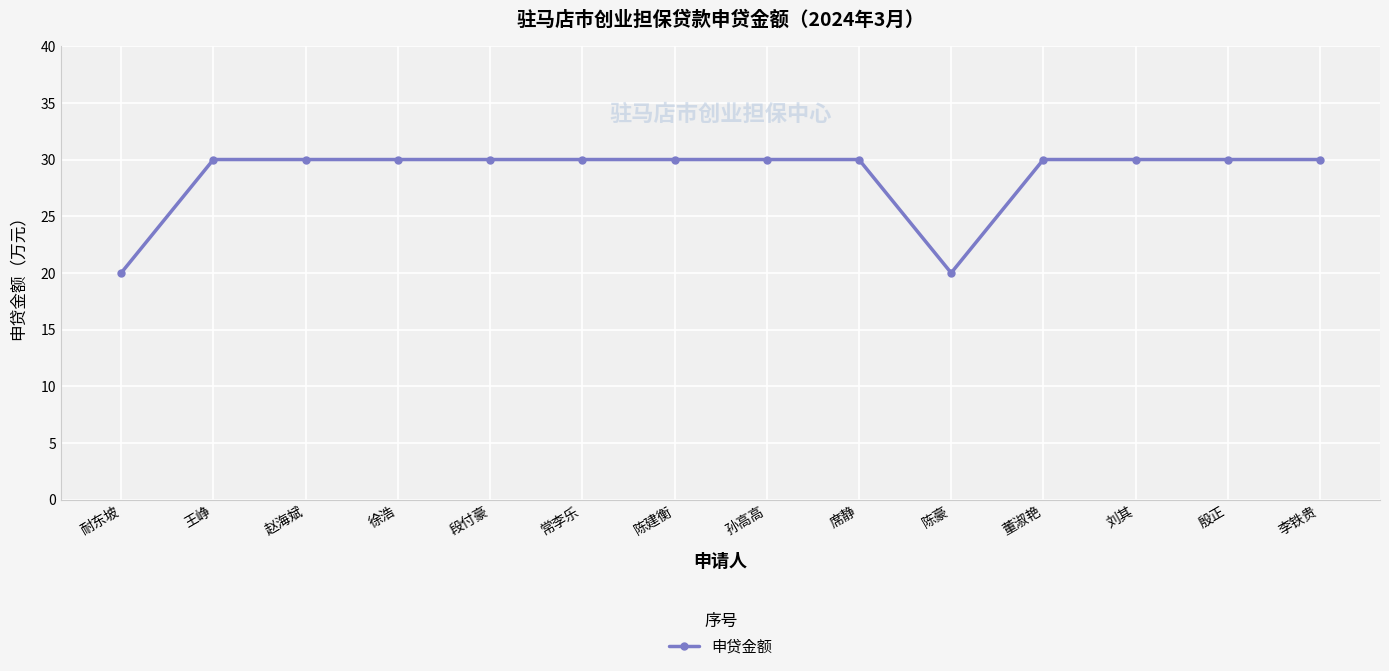

Approximately how many times larger is the value at 殷正 compared to 席静?

1.0